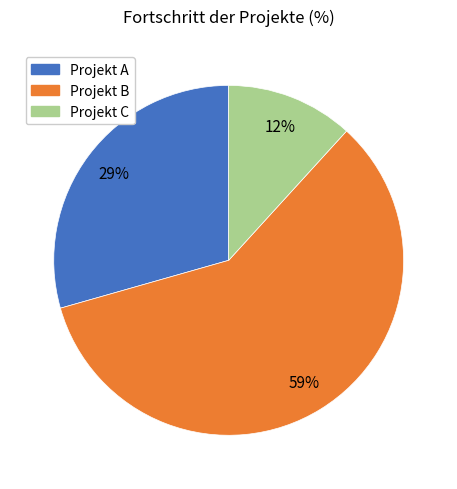

Approximately how many times larger is the value at Projekt B compared to Projekt A?

2.0